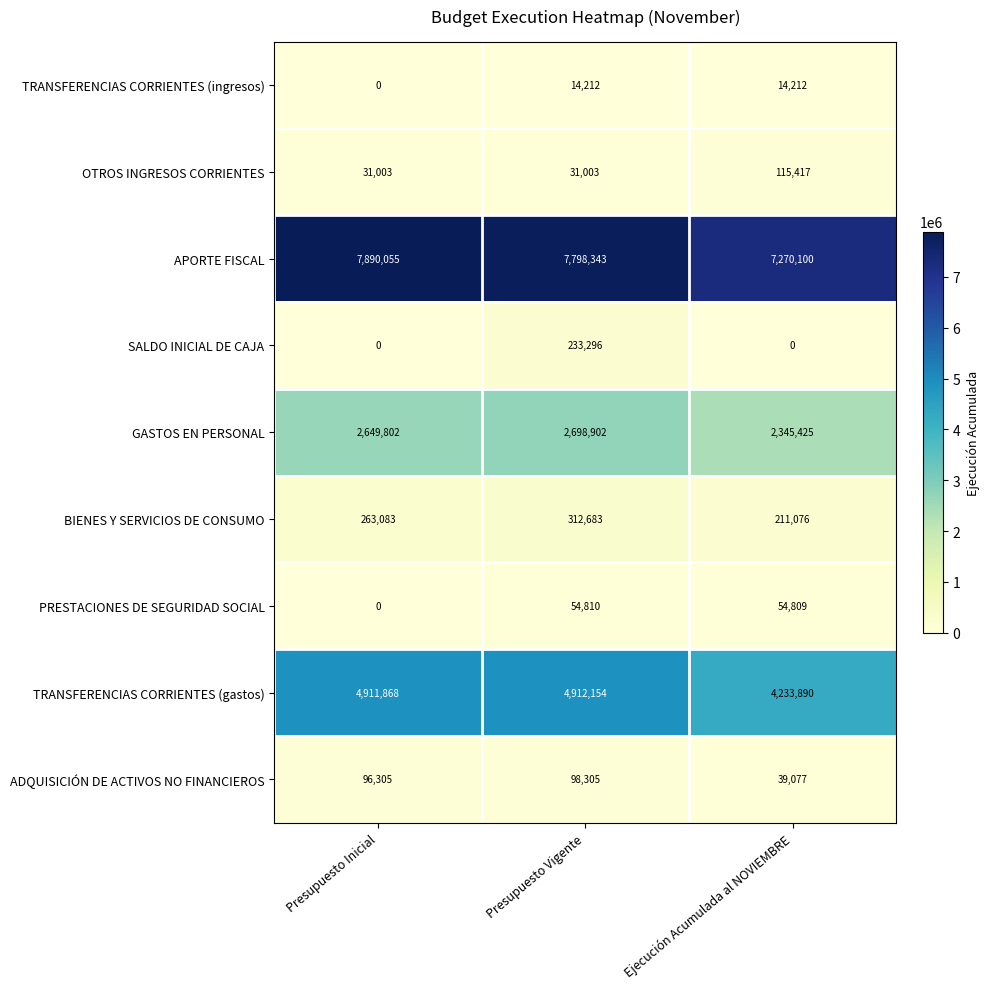

What is the greatest value displayed?

7890055